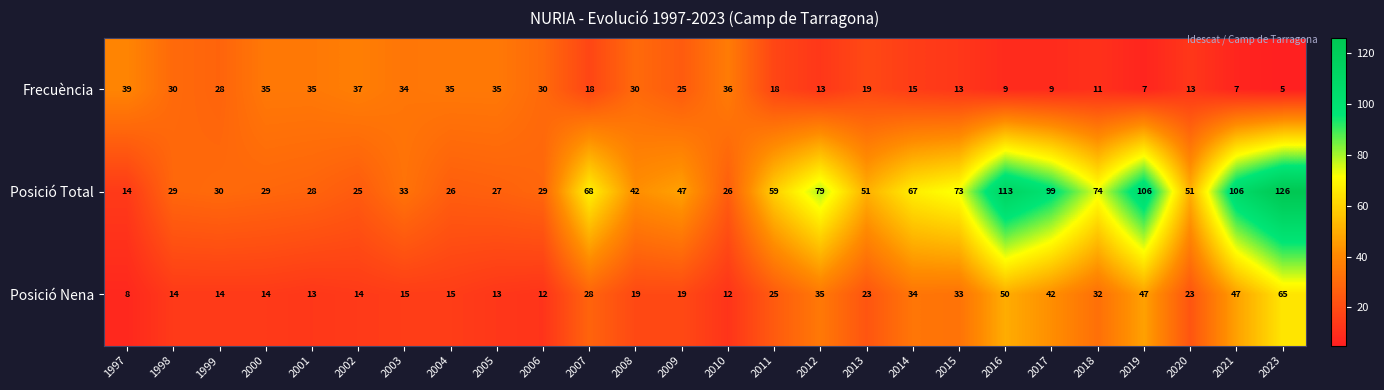

Which series has the largest range (max minus min)?

Posició Total